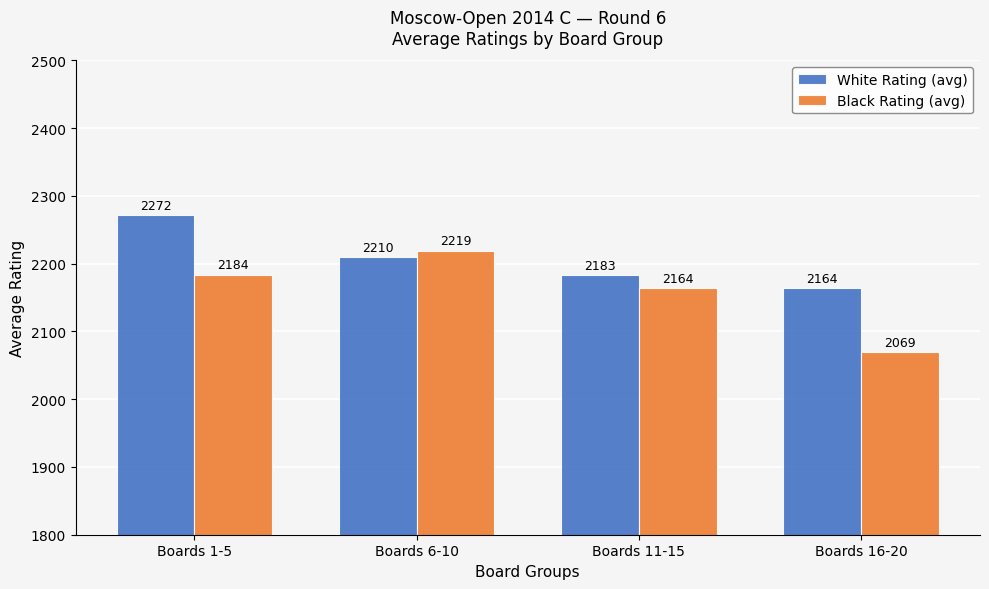

What is the sum of the White Rating (avg) values at Boards 1-5 and Boards 6-10?

4482